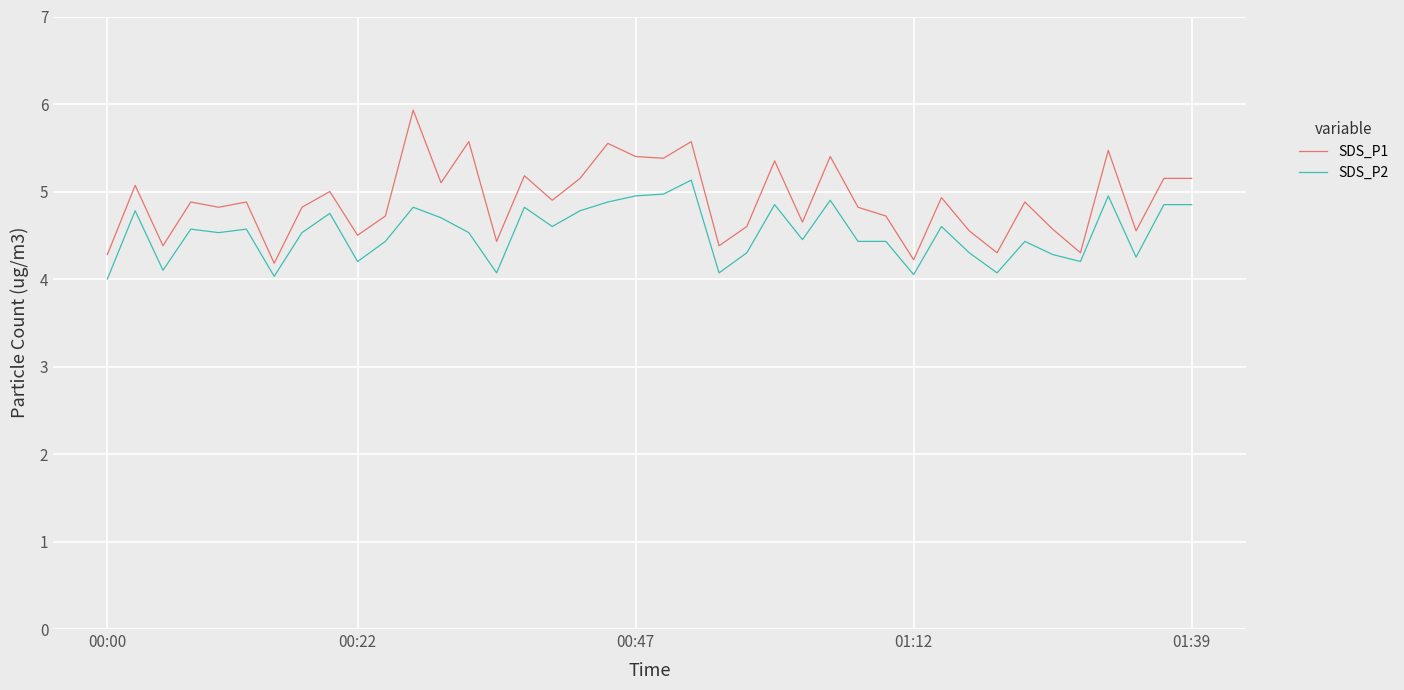

Which series has the widest spread of values?

SDS_P1